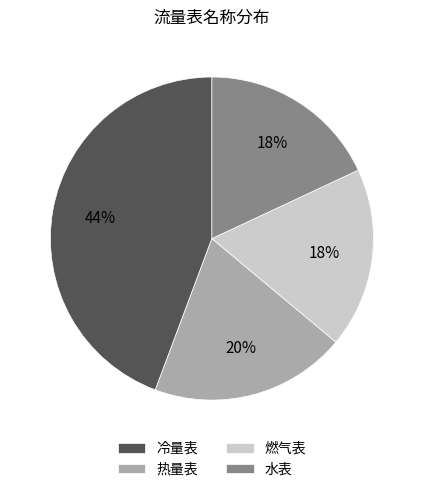

Is the sum of 燃气表 and 水表 greater than half?

No